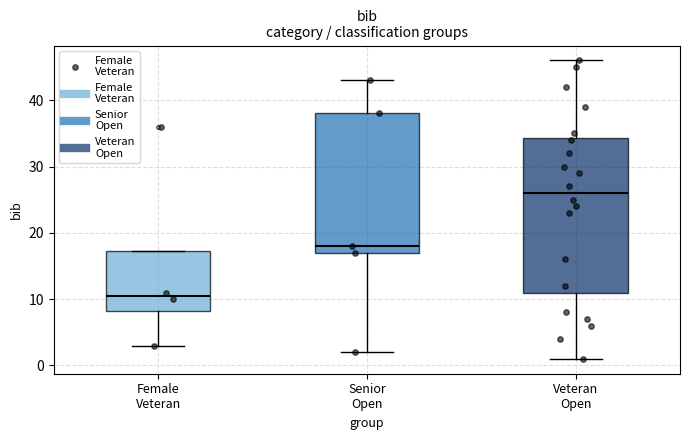

Reading left to right, read every box against the y-axis: the position of its median line, the range the box covers, and the ends of its whiskers. The values are not printed on the chart, so give them approximately, as read against the axis.

Female Veteran: median 11, box 8 to 17, whiskers 3 to 17
Senior Open: median 18, box 17 to 38, whiskers 2 to 43
Veteran Open: median 26, box 11 to 34, whiskers 1 to 46